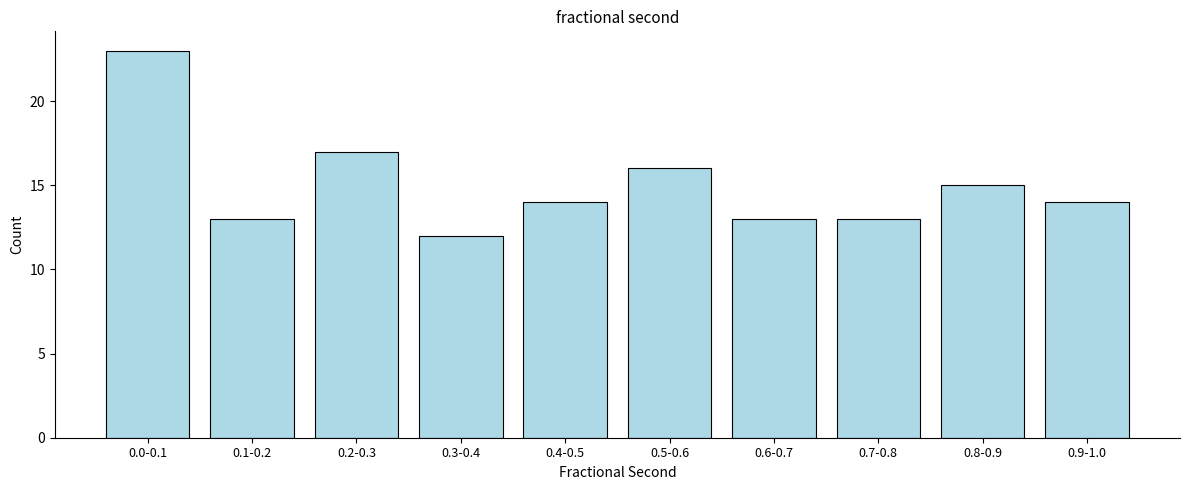

Reading left to right, extract all data points from this chart.

23	13	17	12	14	16	13	13	15	14